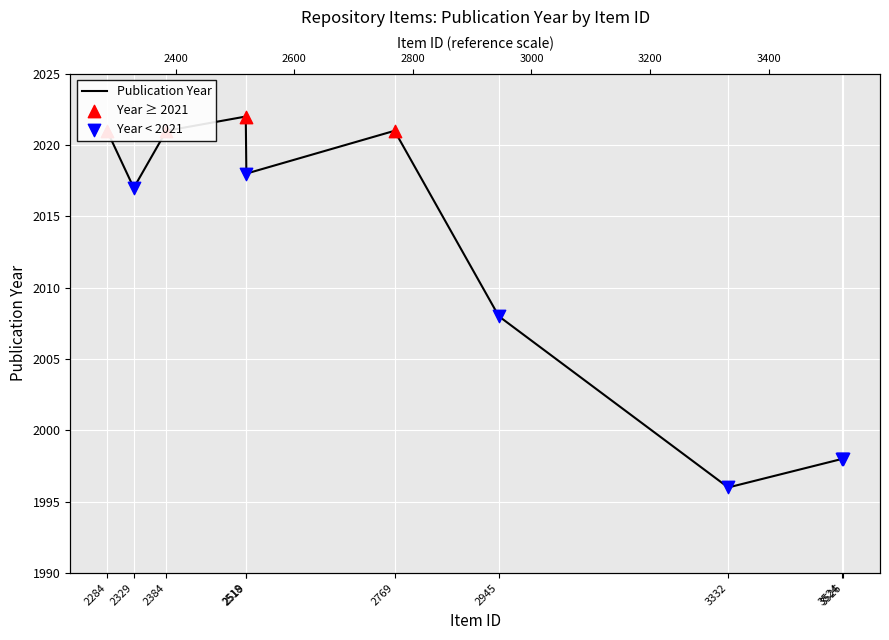

Approximately how many times larger is the value at 2945 compared to 2384?

1.0